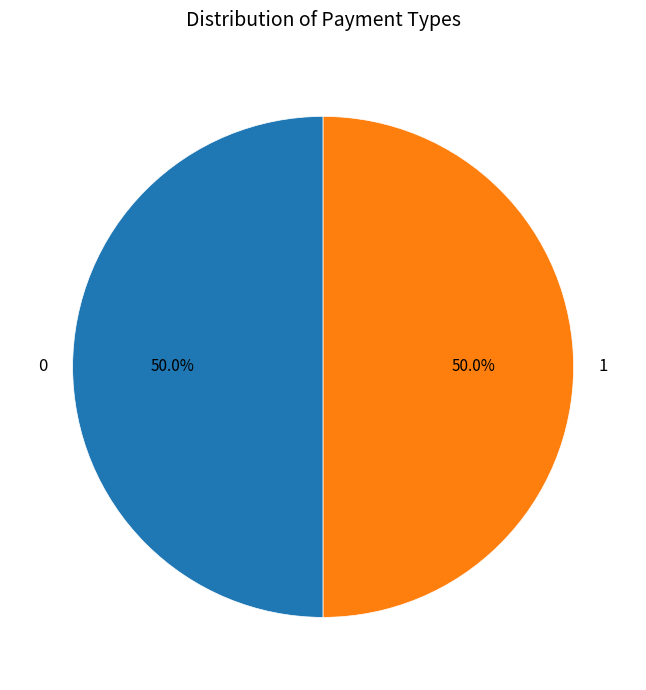

Count the number of slices in the pie.

2